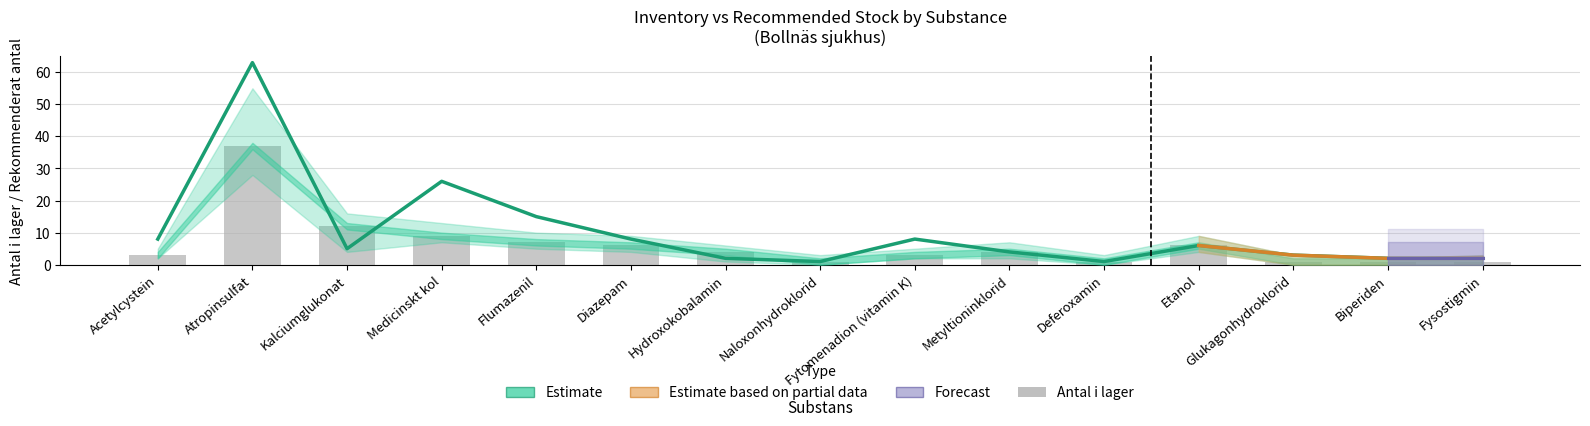

Is the value of Rekommenderat antal at Fysostigmin greater than the value of Antal i lager at Kalciumglukonat?

No